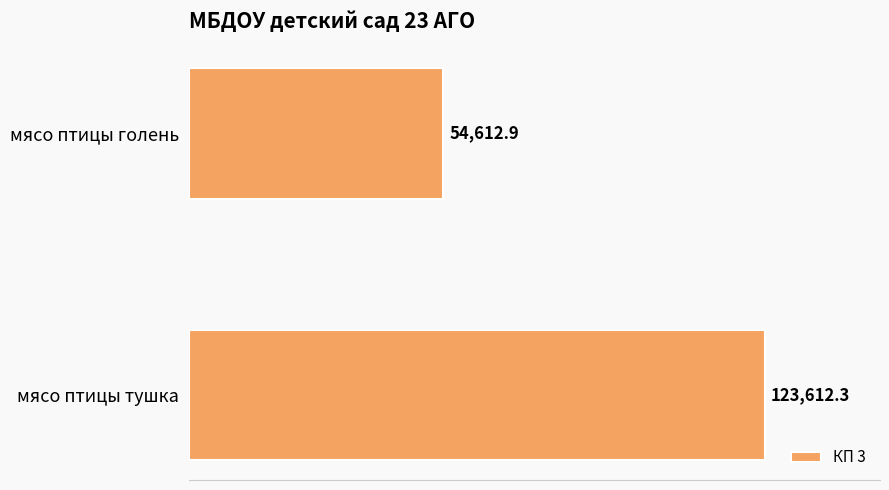

What is the ratio of the value at мясо птицы тушка to the value at мясо птицы голень?

2.3